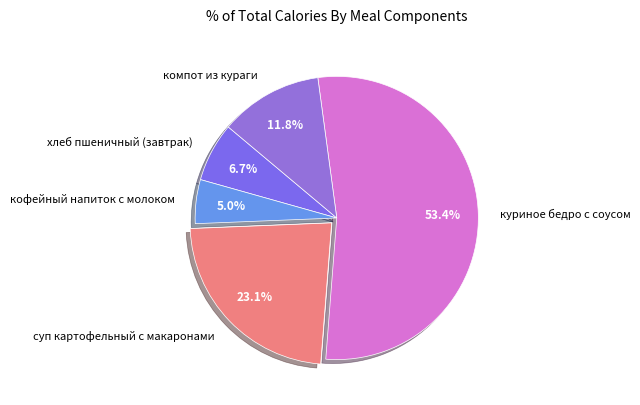

Approximately how many times larger is the value at куриное бедро с соусом compared to кофейный напиток с молоком?

10.7